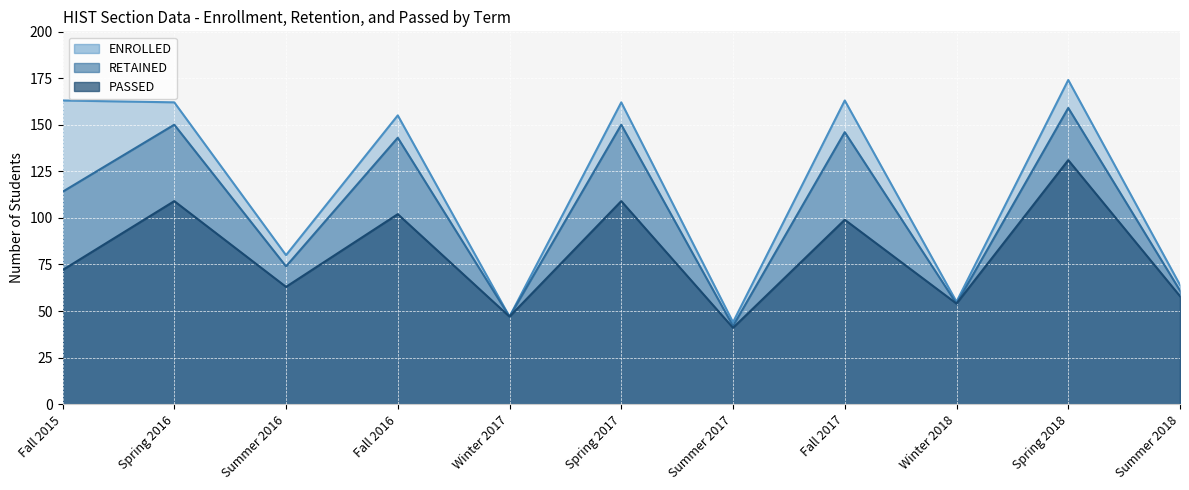

True or false: PASSED has a value of 61 at Summer 2017.

False